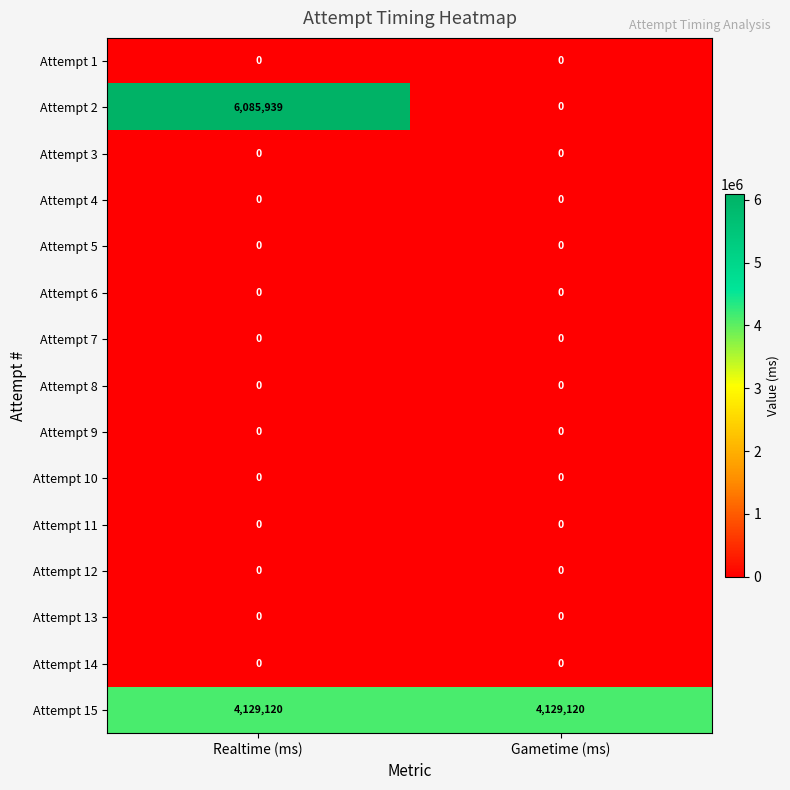

At which category does the chart reach its peak across all series?

Realtime (ms)